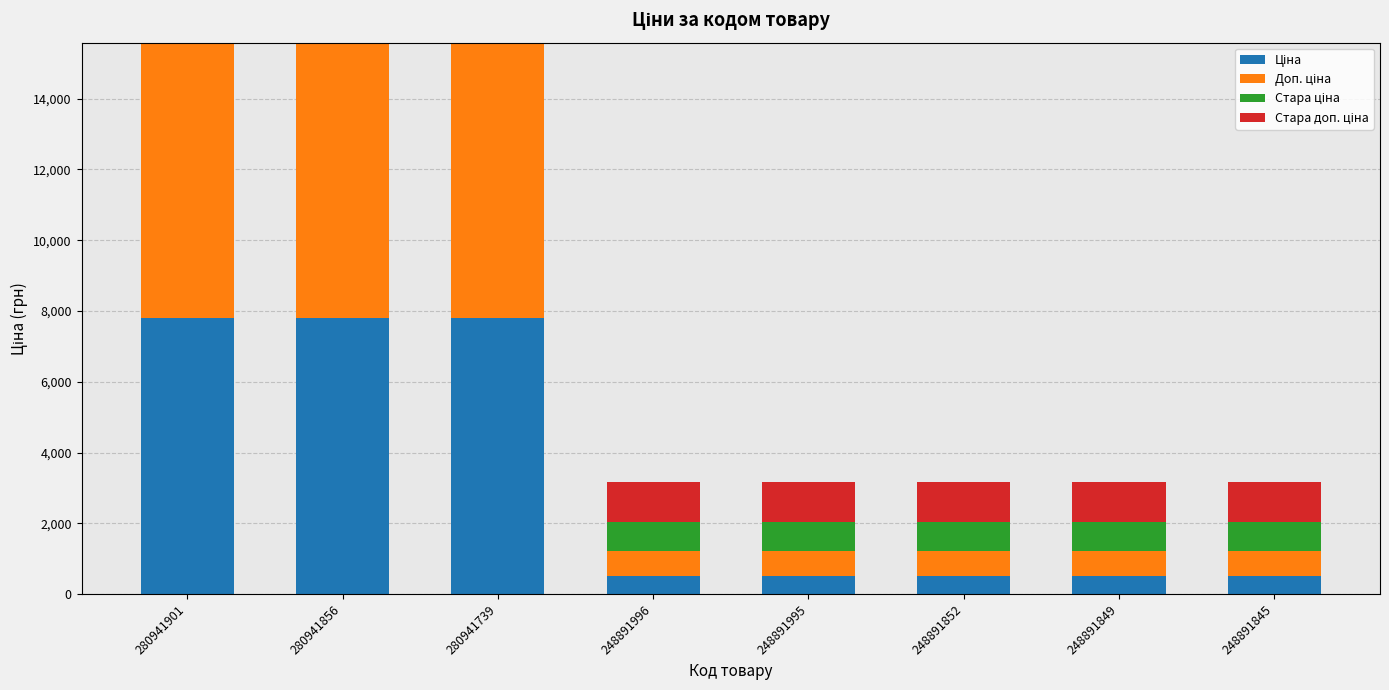

Are the bars grouped side by side (vs. stacked)?

No